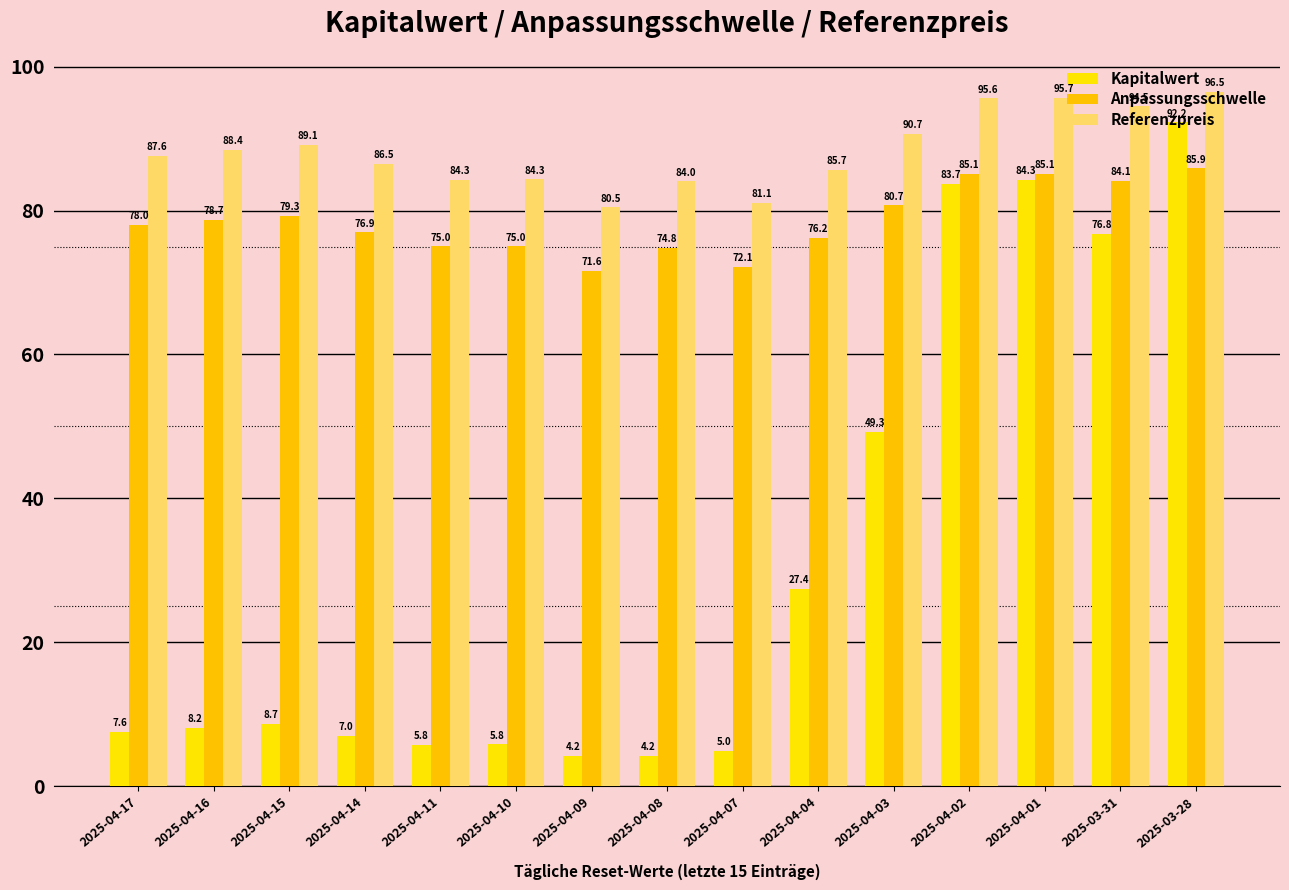

At which label does Anpassungsschwelle reach its minimum?

2025-04-09